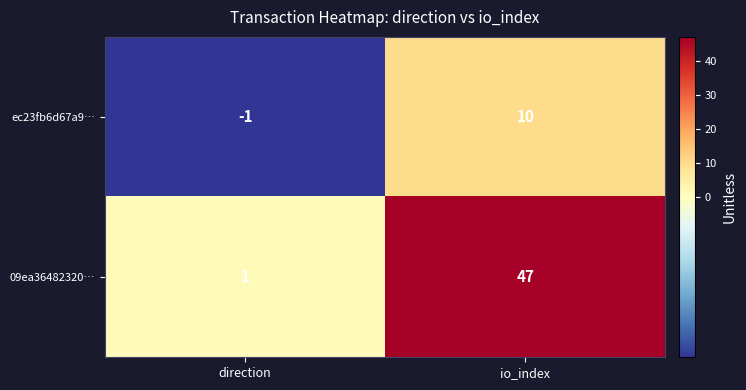

Rank the series by their maximum value, from lowest to highest.

ec23fb6d67a9…, 09ea36482320…